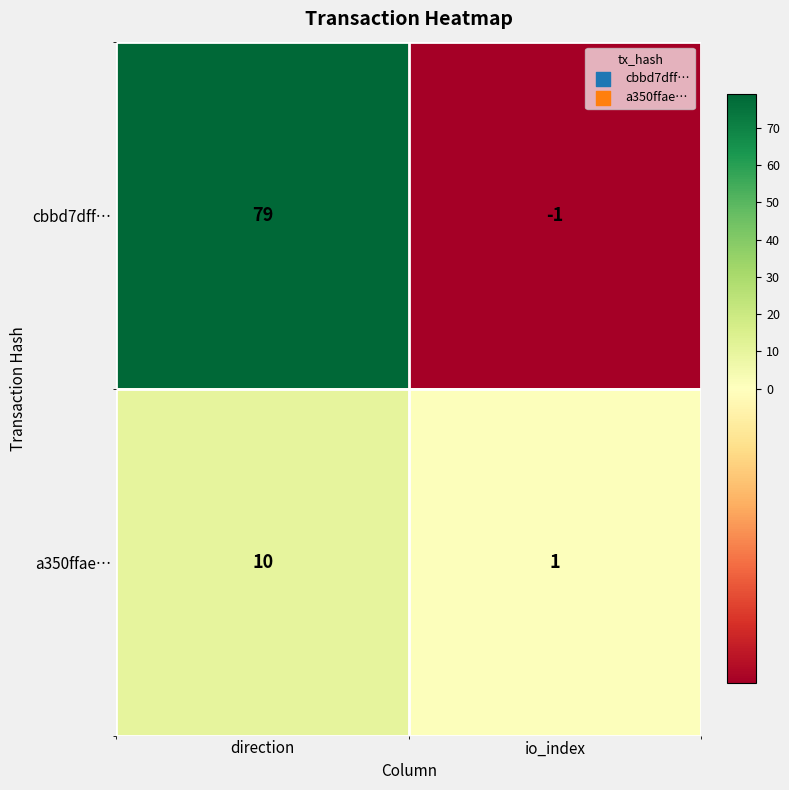

Reading left to right, transcribe all the data shown in this chart.

cbbd7dff…: 79	-1
a350ffae…: 10	1